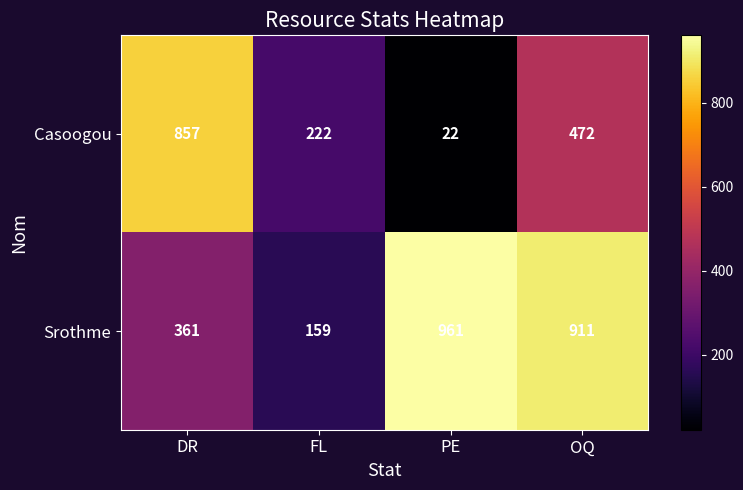

Rank the series by their maximum value, from highest to lowest.

Srothme, Casoogou